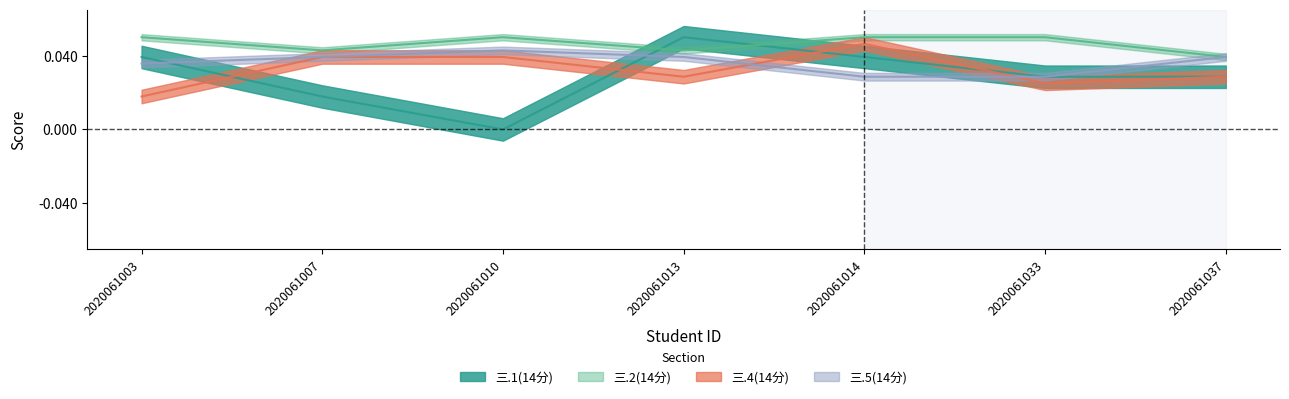

Which series has the widest spread of values?

三.1(14分)